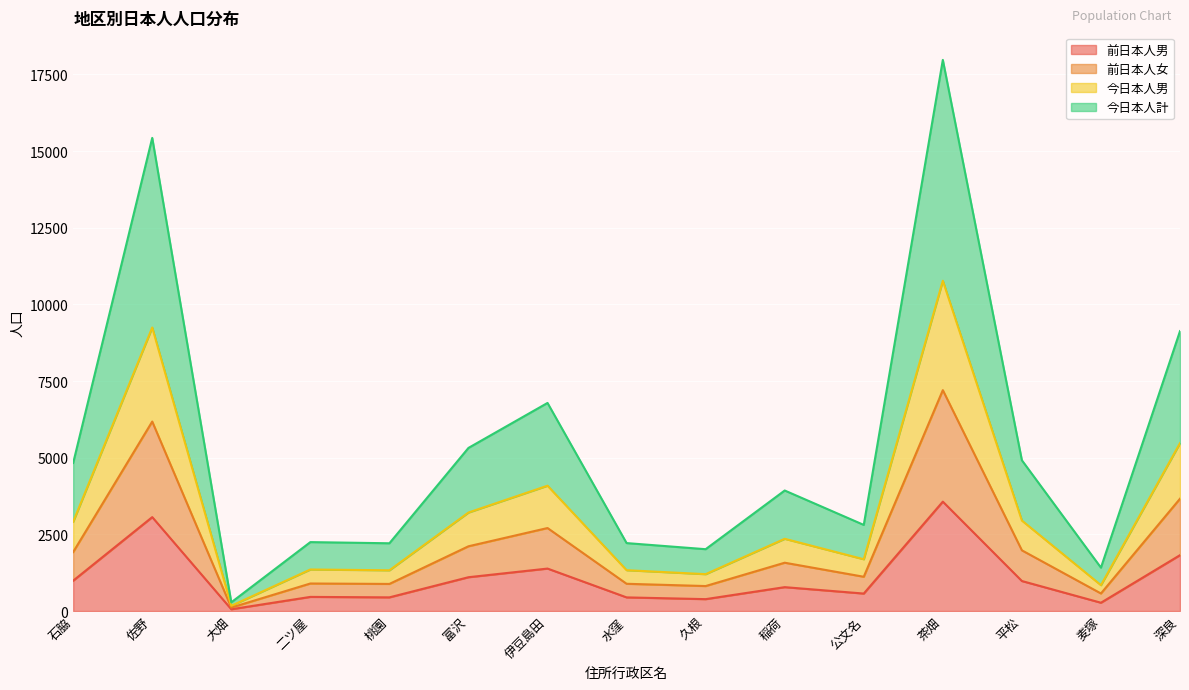

What is the difference between the 今日本人男 values at 稲荷 and 二ツ屋?

1001